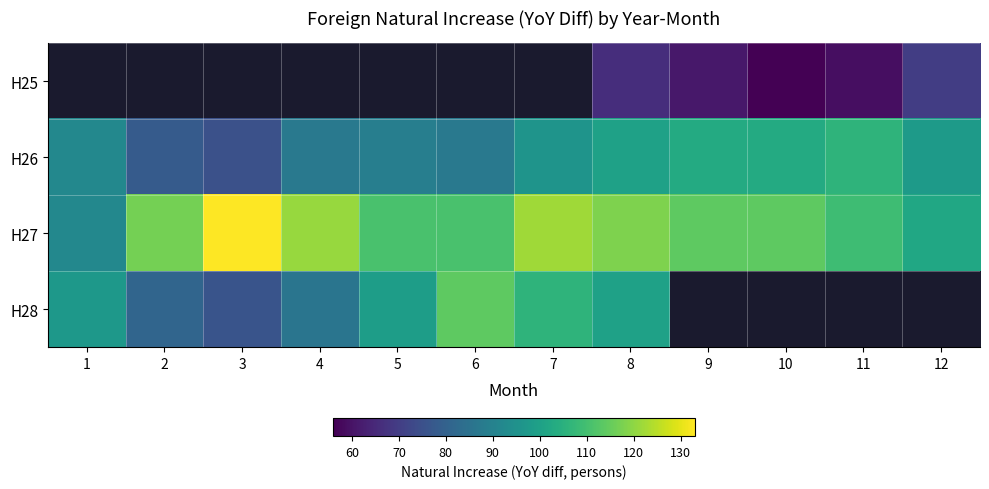

Which category has the lowest value across all series?

10